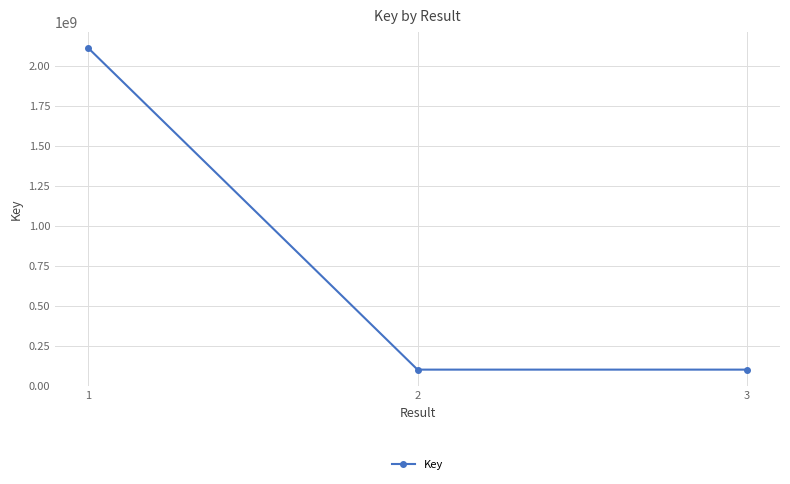

True or false: the data shows 3685013106 at 1.

False